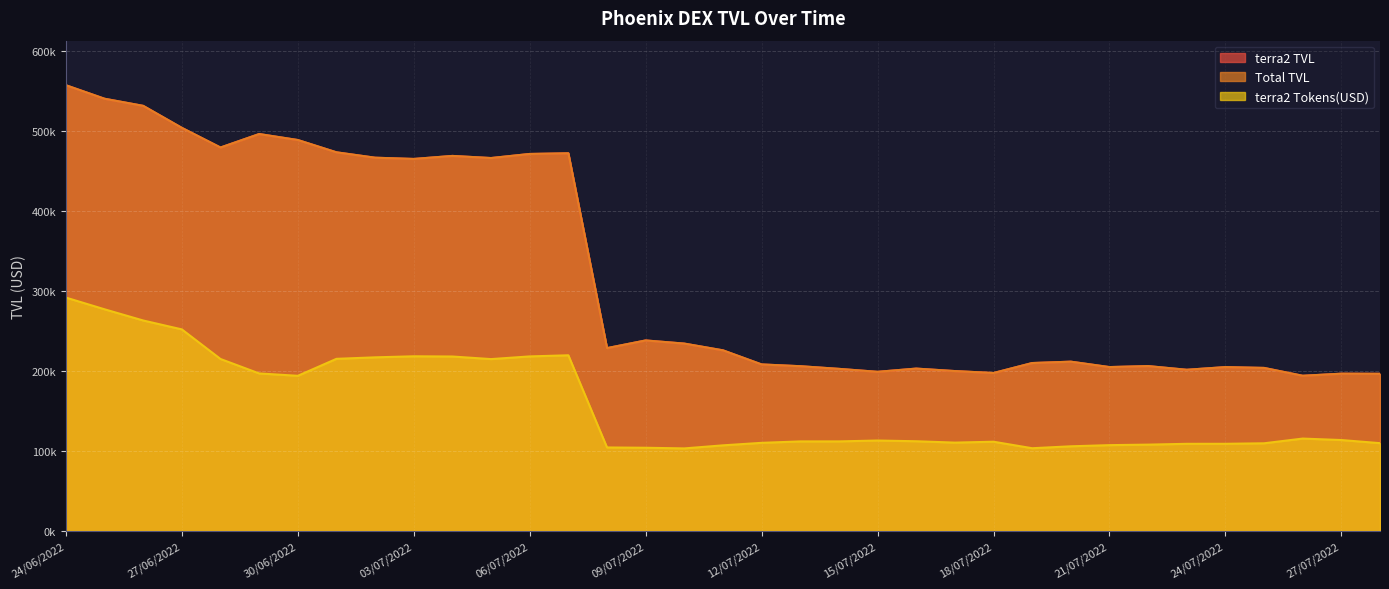

What is the total value across all series at 04/07/2022?

1156025.1